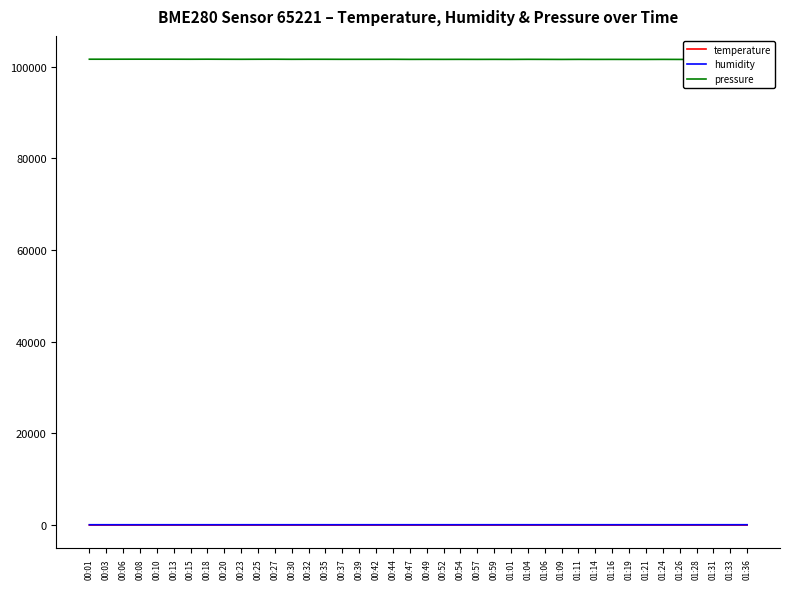

Is it true that pressure equals 51401.4 at 00:57?

False